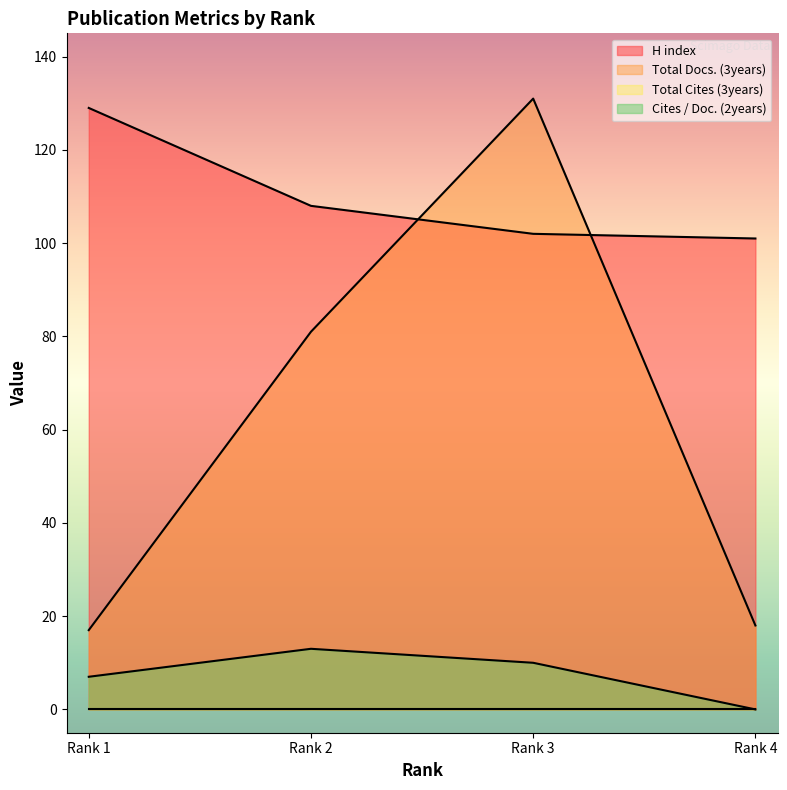

What is the greatest value displayed?

131